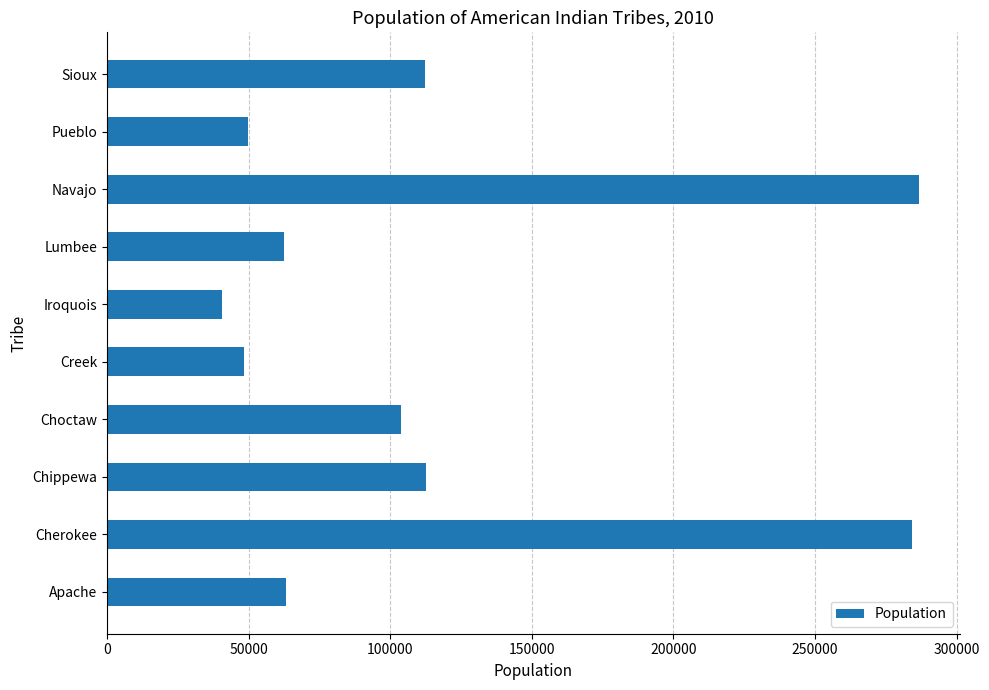

What is the change in value from Lumbee to Sioux?

+49870